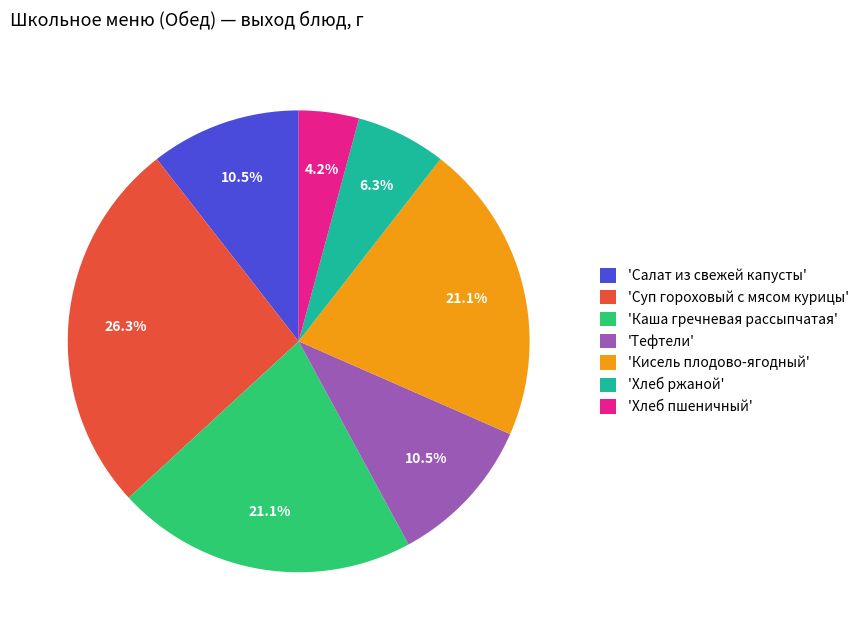

Is there any slice that represents more than half of the pie?

No